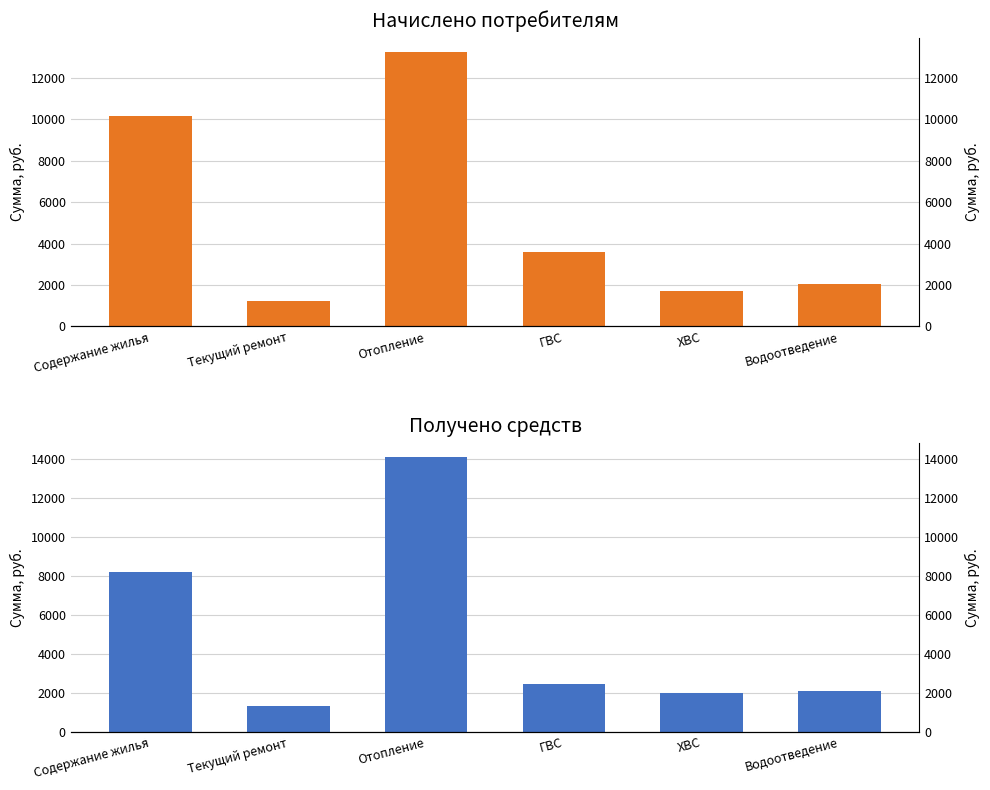

What are all the series names shown in the legend?

Начислено, Получено